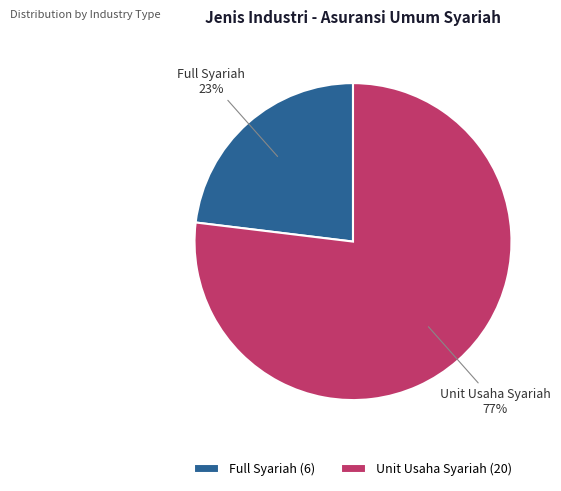

Approximately how many times larger is the value at Full Syariah compared to Unit Usaha Syariah?

0.3